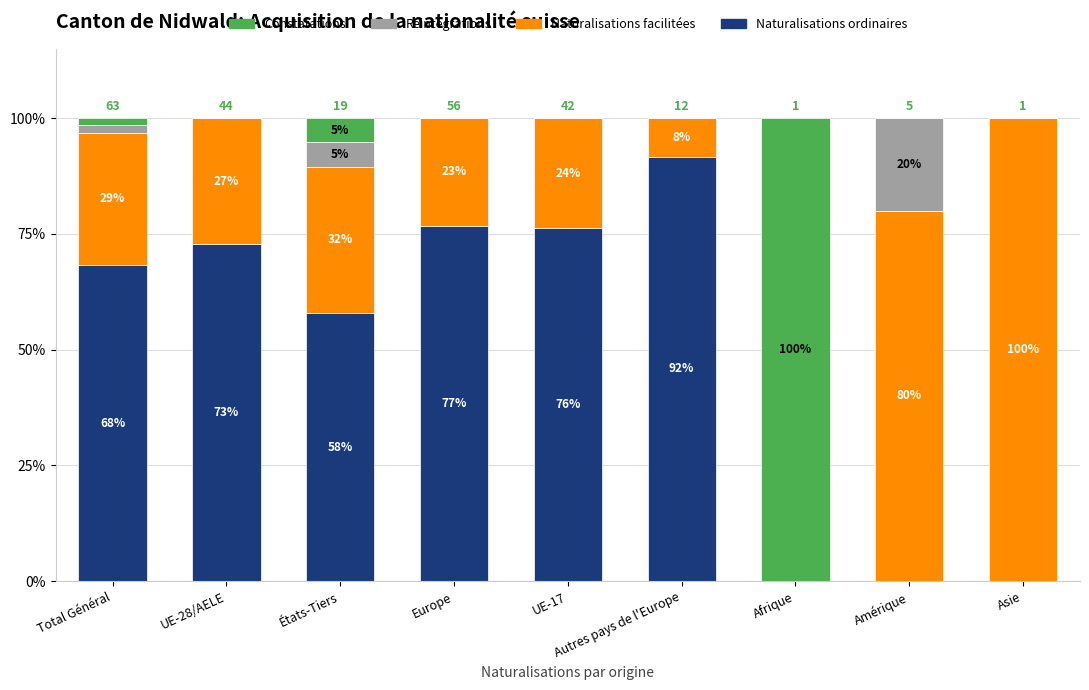

What is the maximum value for Constatations?

100.0